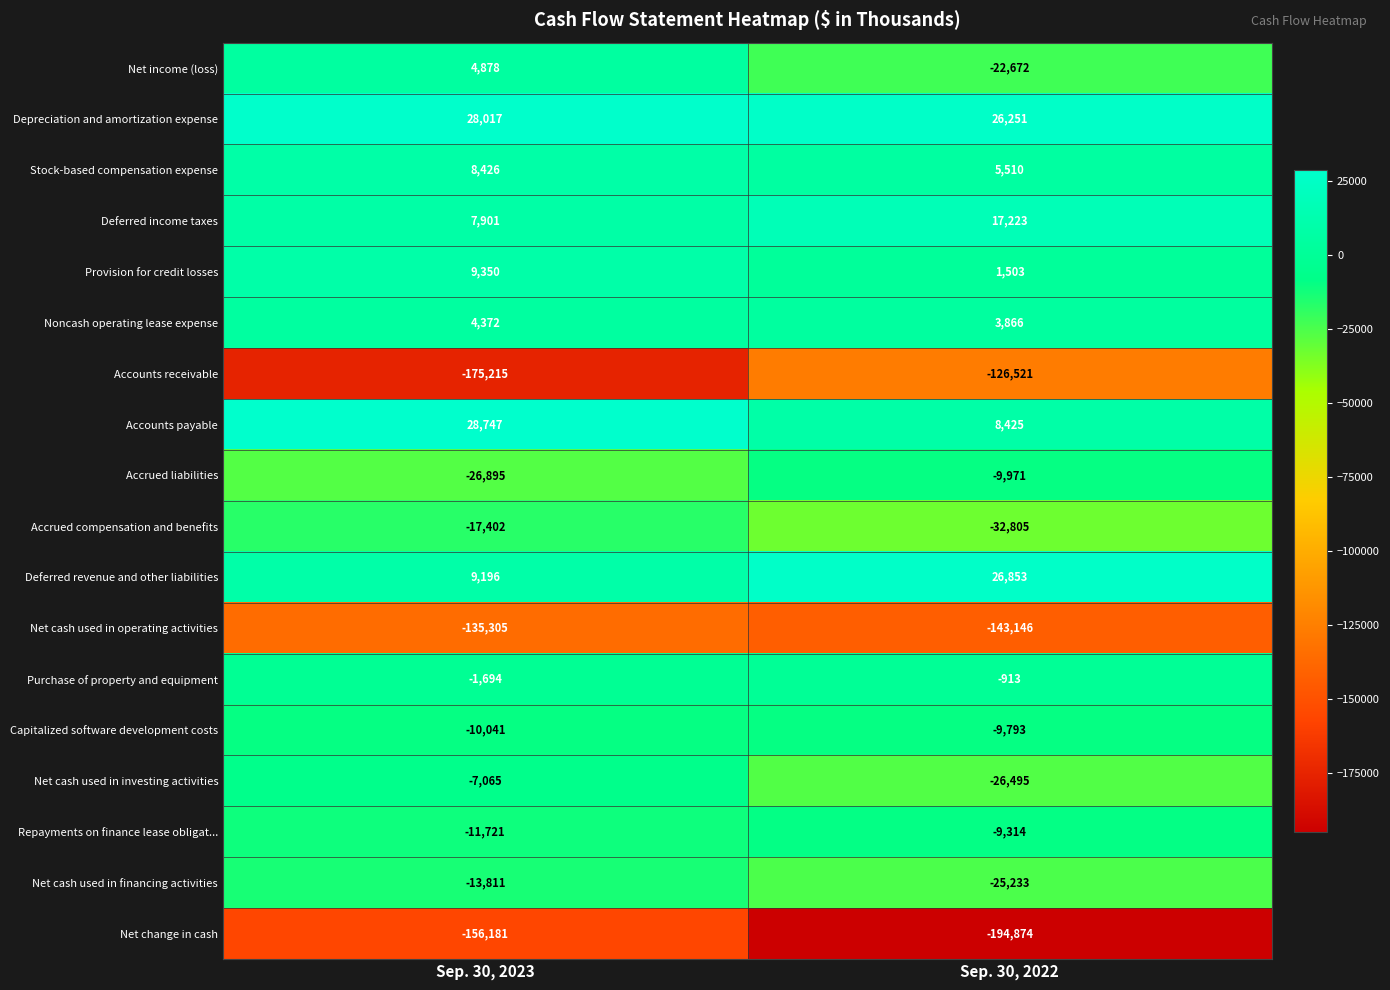

Which series has the widest spread of values?

Accounts receivable